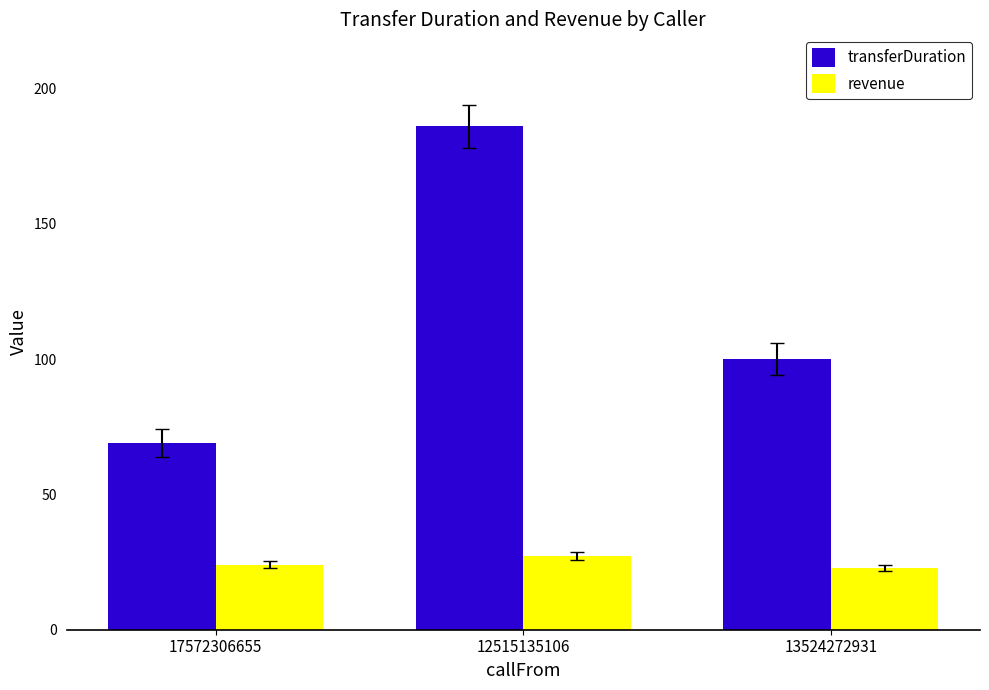

What is the total value across all series at 13524272931?

122.8